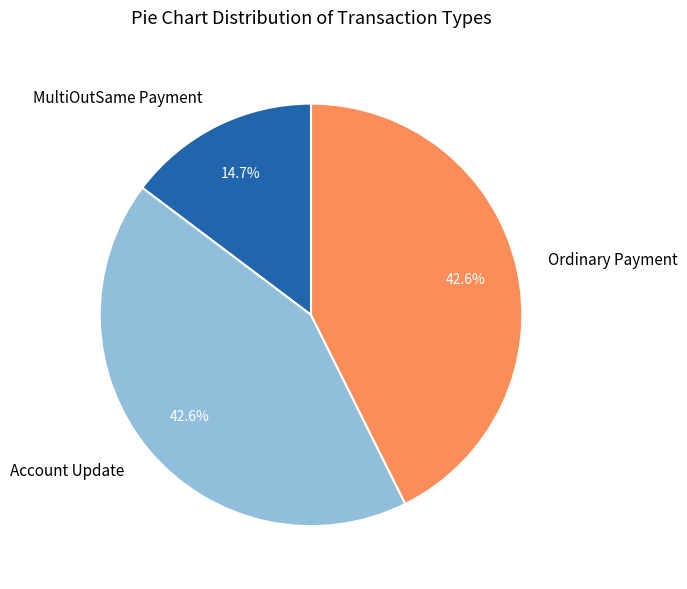

Do MultiOutSame Payment and Ordinary Payment together represent more than half of the pie?

Yes